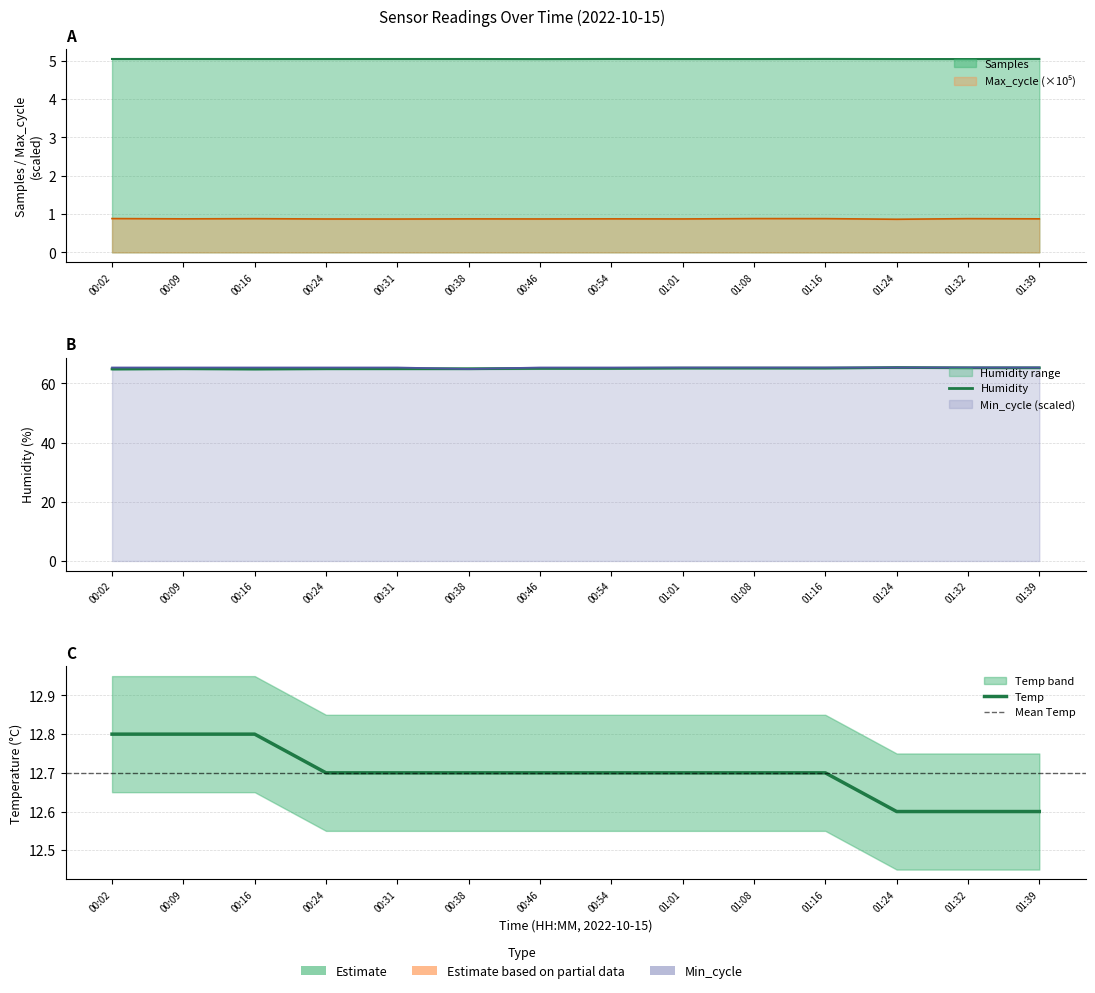

Reading left to right, list all the values displayed in this chart.

Temp: 00:02=12.8	00:09=12.8	00:16=12.8	00:24=12.7	00:31=12.7	00:38=12.7	00:46=12.7	00:54=12.7	01:01=12.7	01:08=12.7	01:16=12.7	01:24=12.6	01:32=12.6	01:39=12.6
Humidity: 00:02=64.9	00:09=65.0	00:16=64.9	00:24=65.0	00:31=65.0	00:38=65.0	00:46=65.1	00:54=65.1	01:01=65.2	01:08=65.2	01:16=65.2	01:24=65.4	01:32=65.3	01:39=65.3
Min_cycle: 00:02=65.4	00:09=65.4	00:16=65.4	00:24=65.4	00:31=65.4	00:38=64.9	00:46=65.4	00:54=65.4	01:01=65.4	01:08=65.4	01:16=65.4	01:24=65.4	01:32=65.4	01:39=65.4
Max_cycle: 00:02=0.9	00:09=0.9	00:16=0.9	00:24=0.9	00:31=0.9	00:38=0.9	00:46=0.9	00:54=0.9	01:01=0.9	01:08=0.9	01:16=0.9	01:24=0.9	01:32=0.9	01:39=0.9
Samples: 00:02=5.0	00:09=5.0	00:16=5.0	00:24=5.0	00:31=5.0	00:38=5.0	00:46=5.0	00:54=5.0	01:01=5.0	01:08=5.0	01:16=5.0	01:24=5.0	01:32=5.0	01:39=5.0